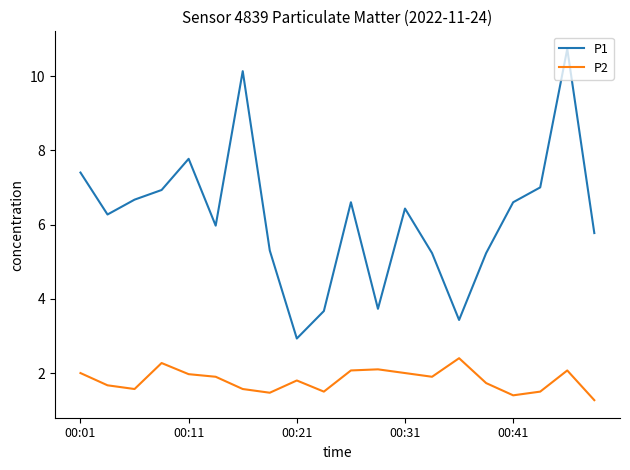

True or false: P2 and P1 intersect in this chart.

False